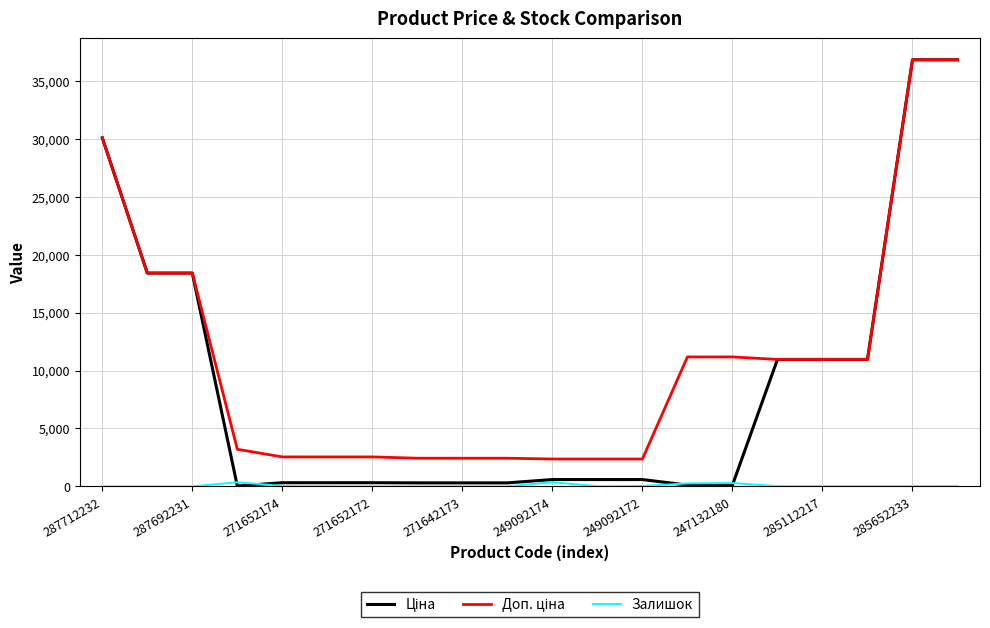

What is the maximum value shown in the chart?

36841.8